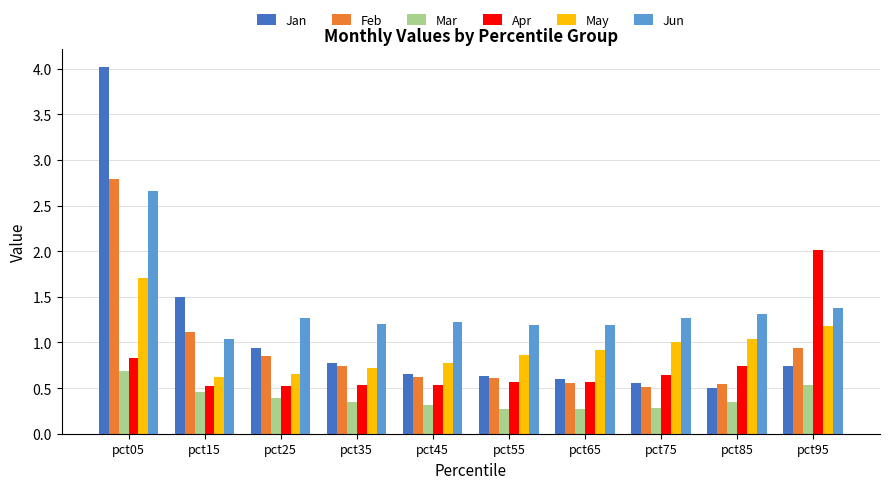

Is it true that Mar equals 0.4 at pct25?

True